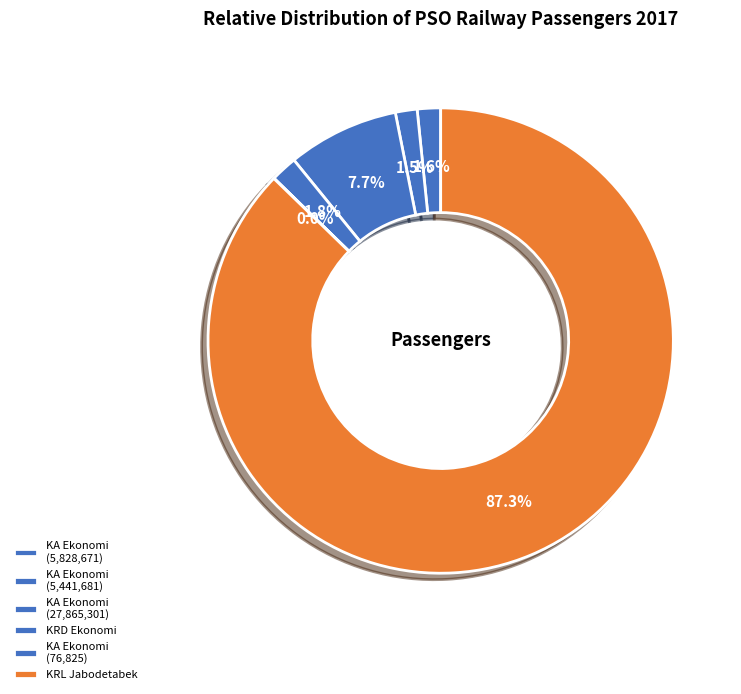

Which category has the biggest portion of the pie?

KRL Jabodetabek